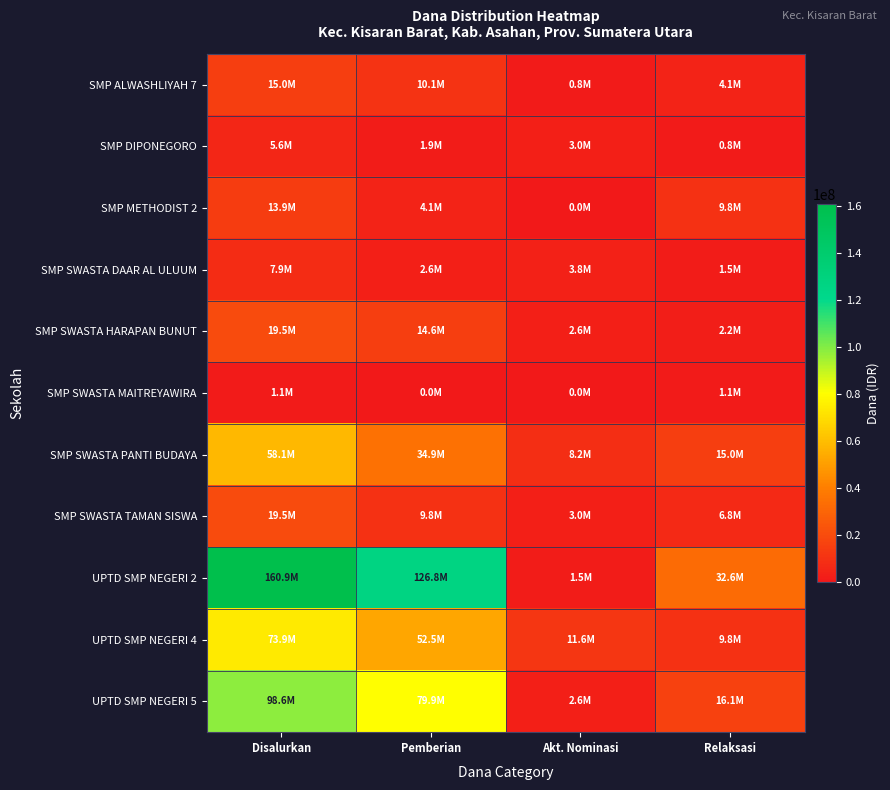

Which series has the largest range (max minus min)?

UPTD SMP NEGERI 2